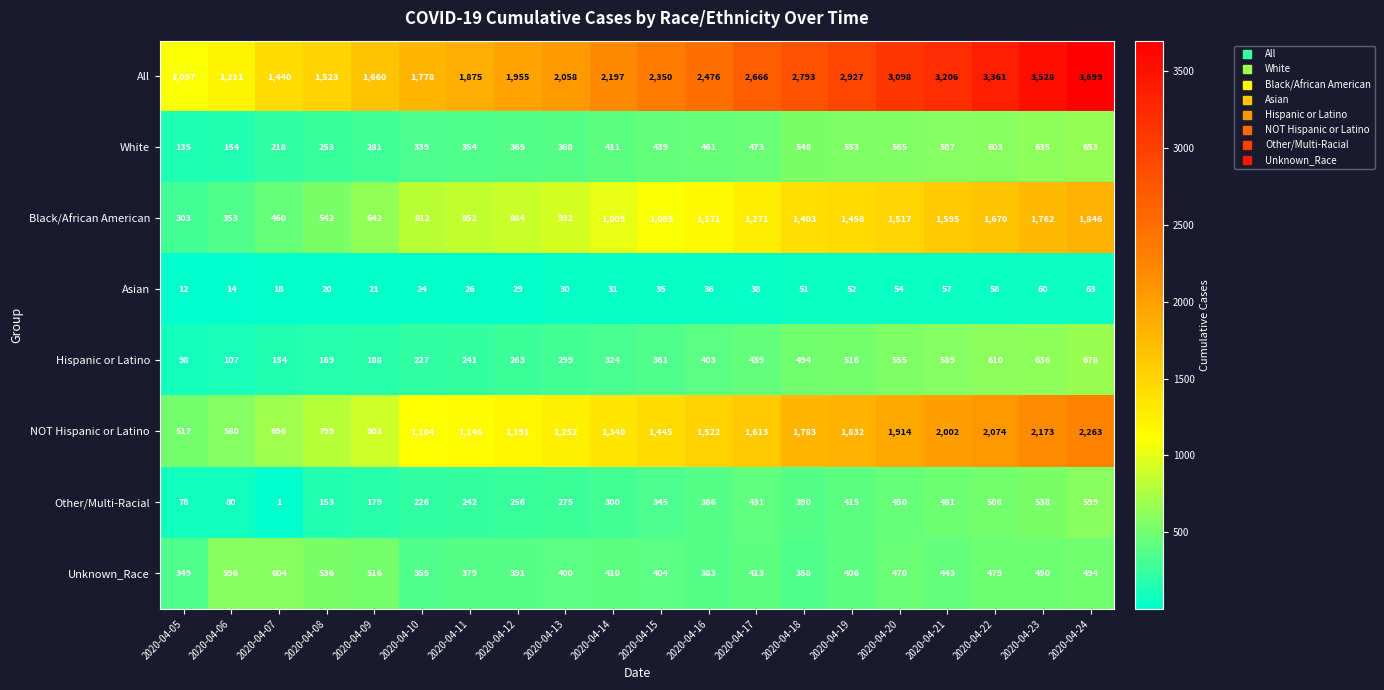

Rank the series at 2020-04-12 from highest to lowest value.

All, NOT Hispanic or Latino, Black/African American, Unknown_Race, White, Hispanic or Latino, Other/Multi-Racial, Asian